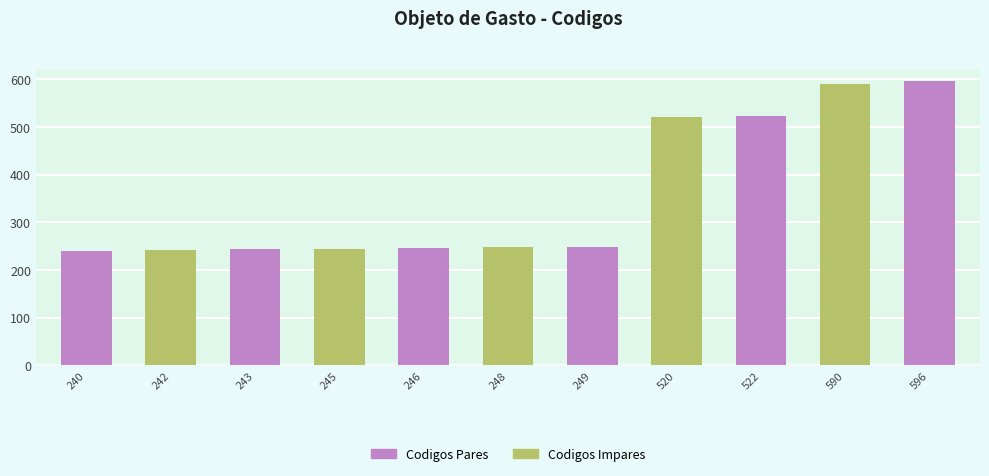

Where is the data nearest to the value 418?

520